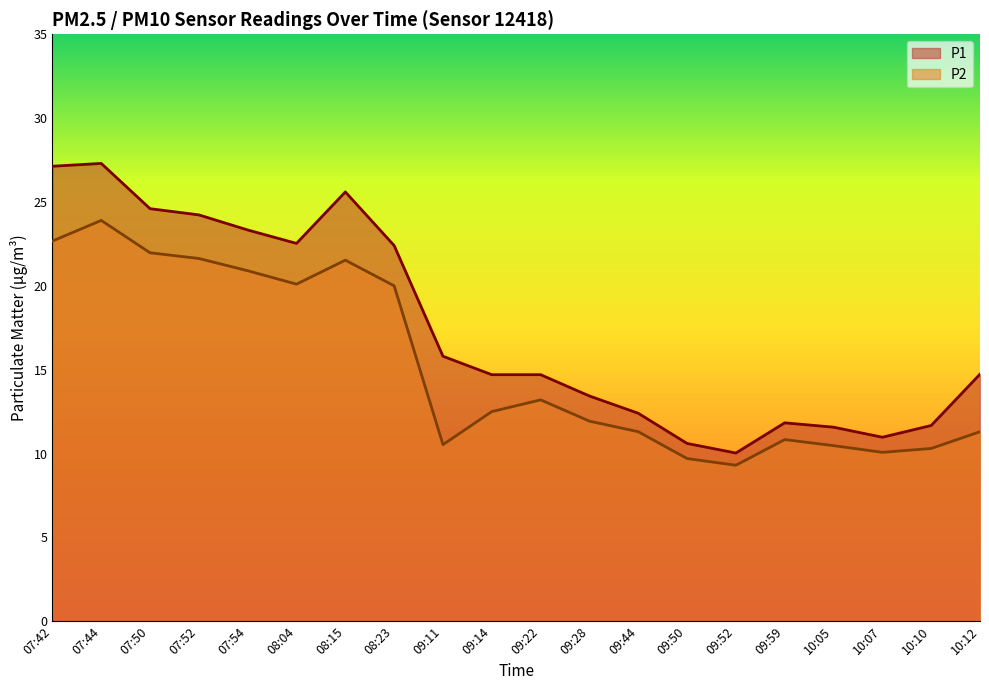

Where does the P1 series first go above 14?

07:42